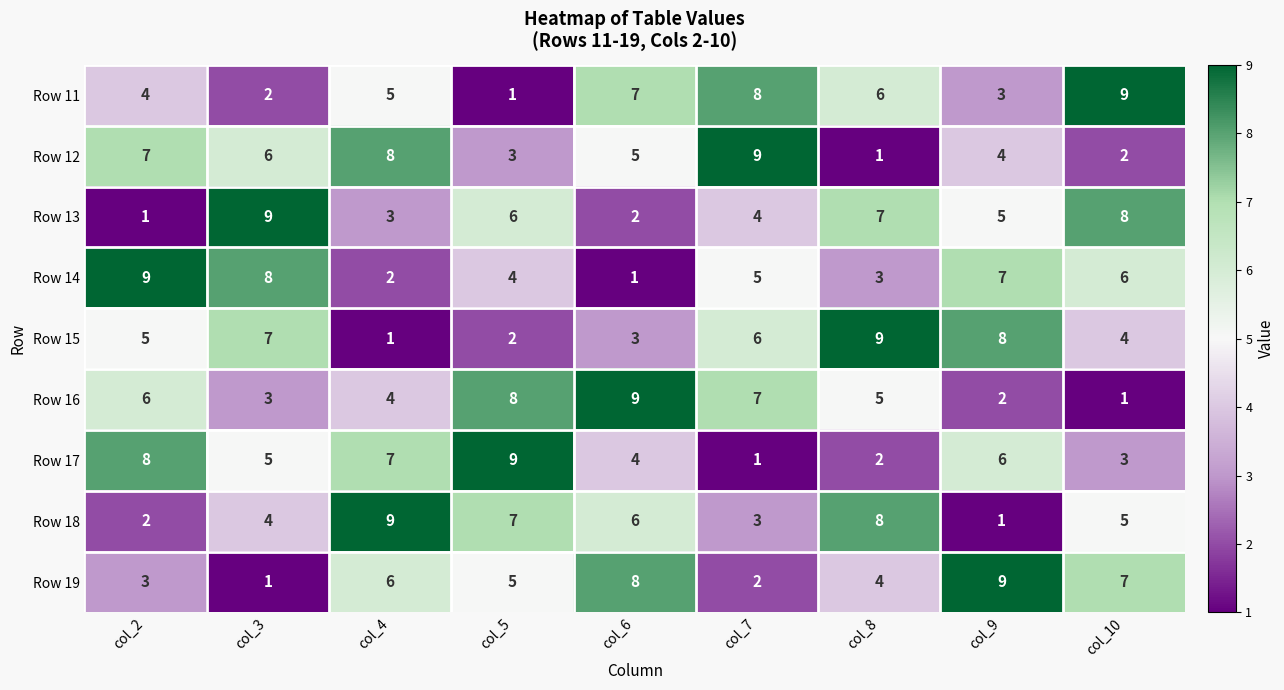

What is the sum of all Row 13 values?

45